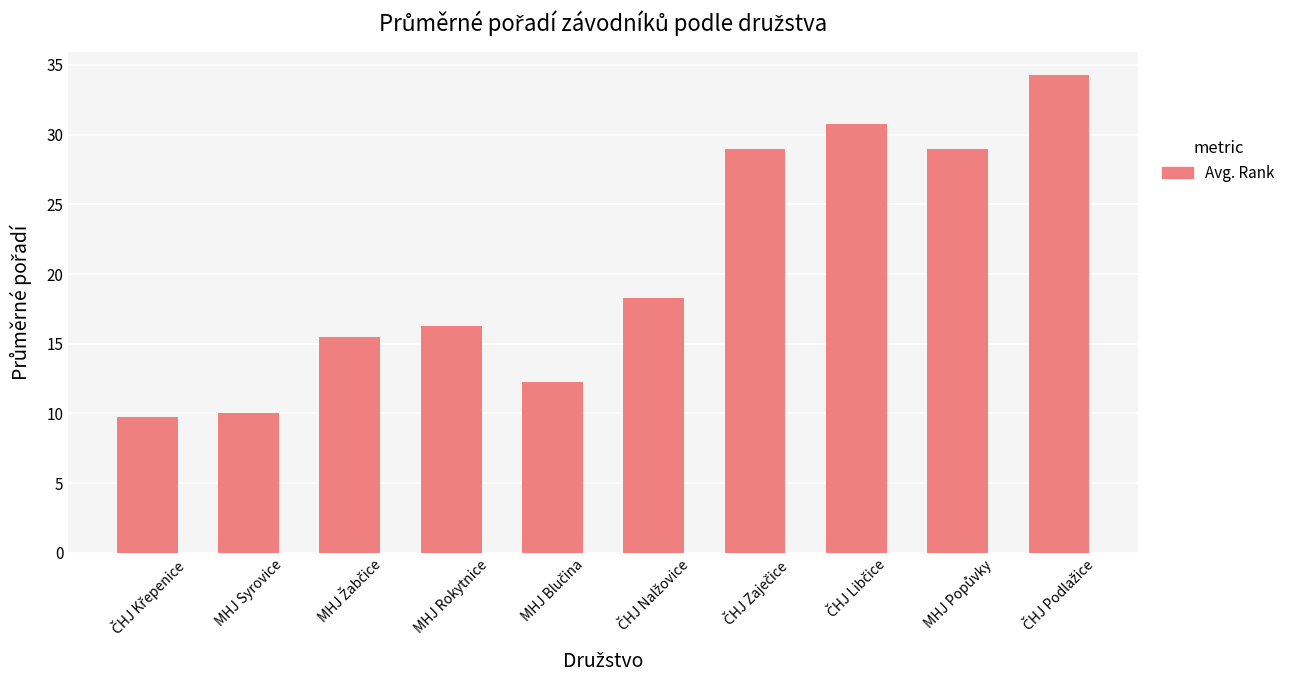

What is the sum of all values?

205.0